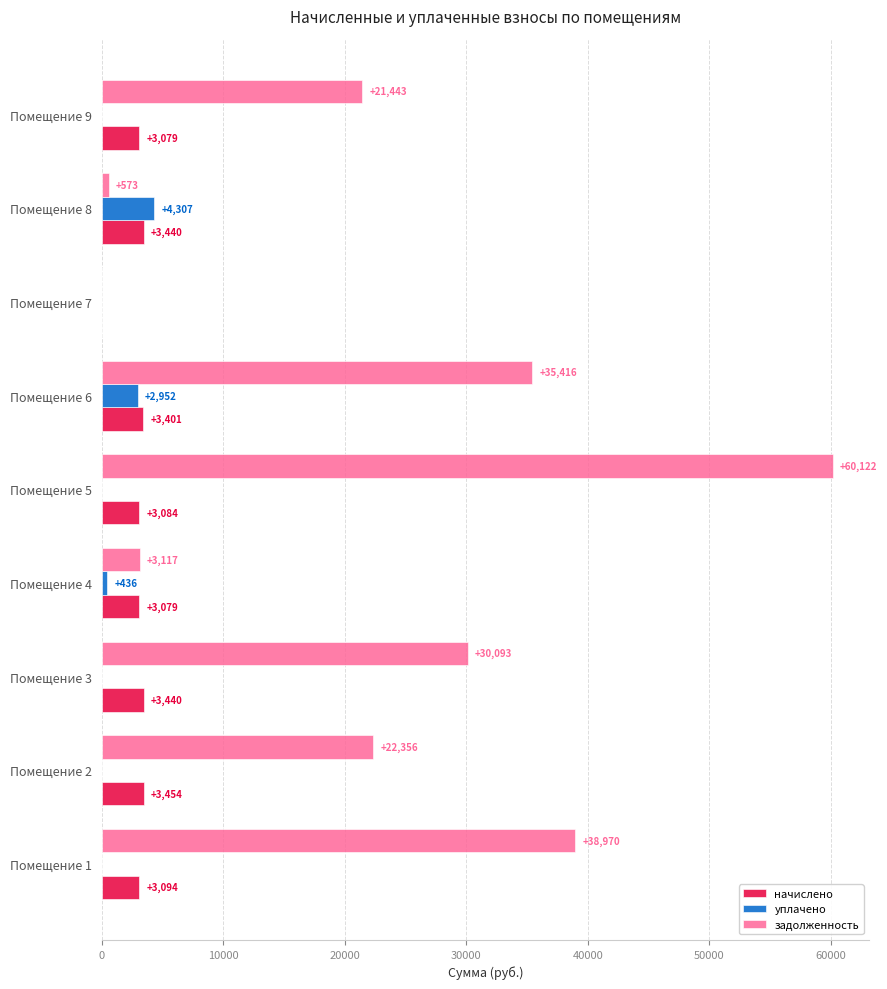

What is the maximum value for задолженность?

60122.3